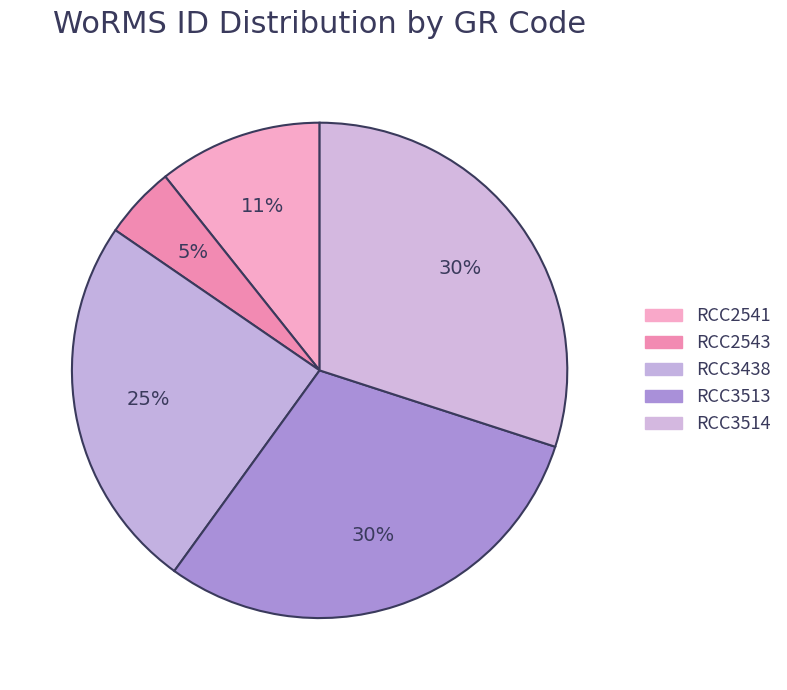

Does RCC3514 account for over 50% of the chart?

No